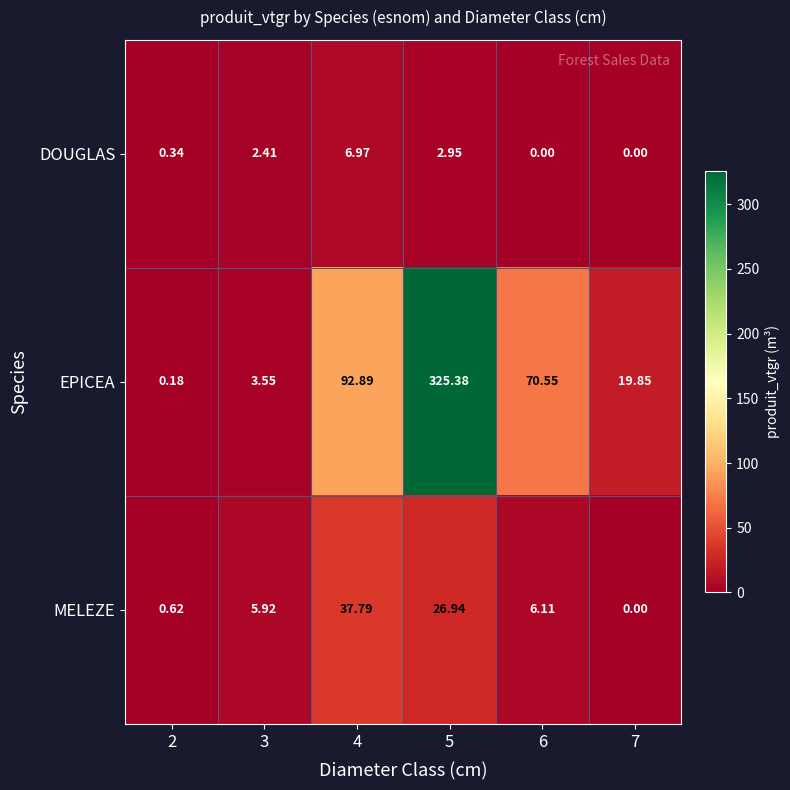

Which series has the widest spread of values?

EPICEA